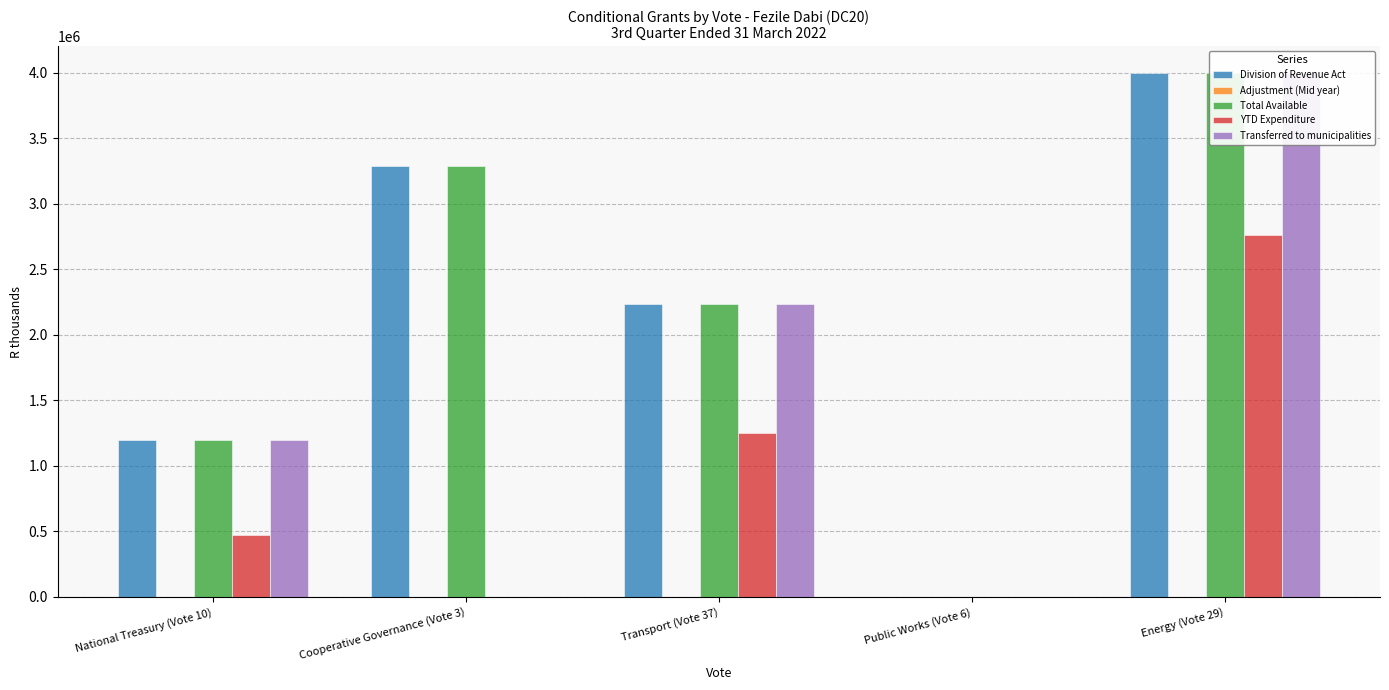

What is the label of the 5th bar from the right?

National Treasury (Vote 10)